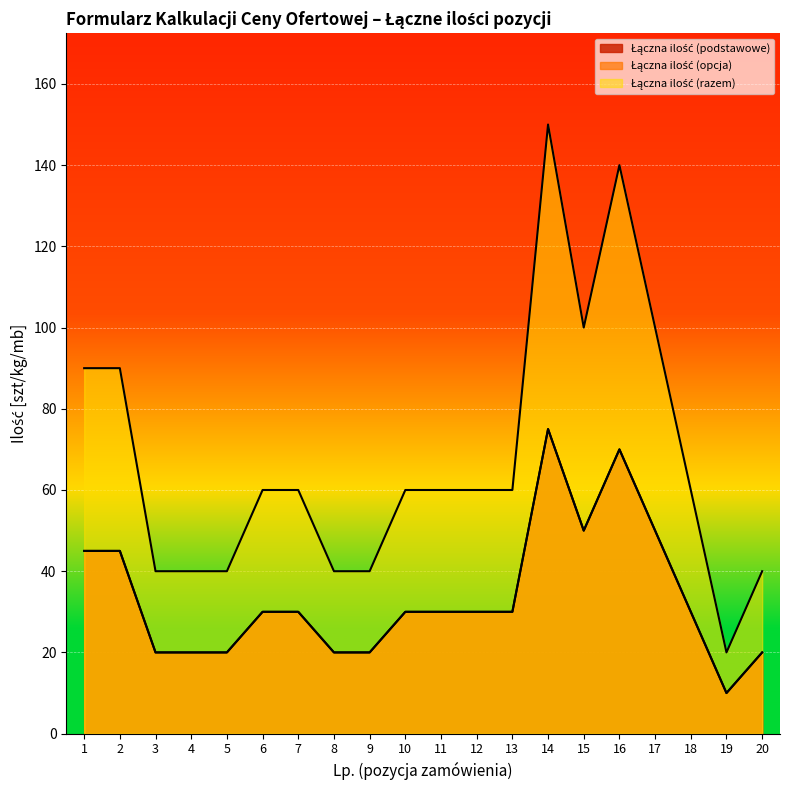

How many values in the Łączna ilość (podstawowe) series exceed 30?

6